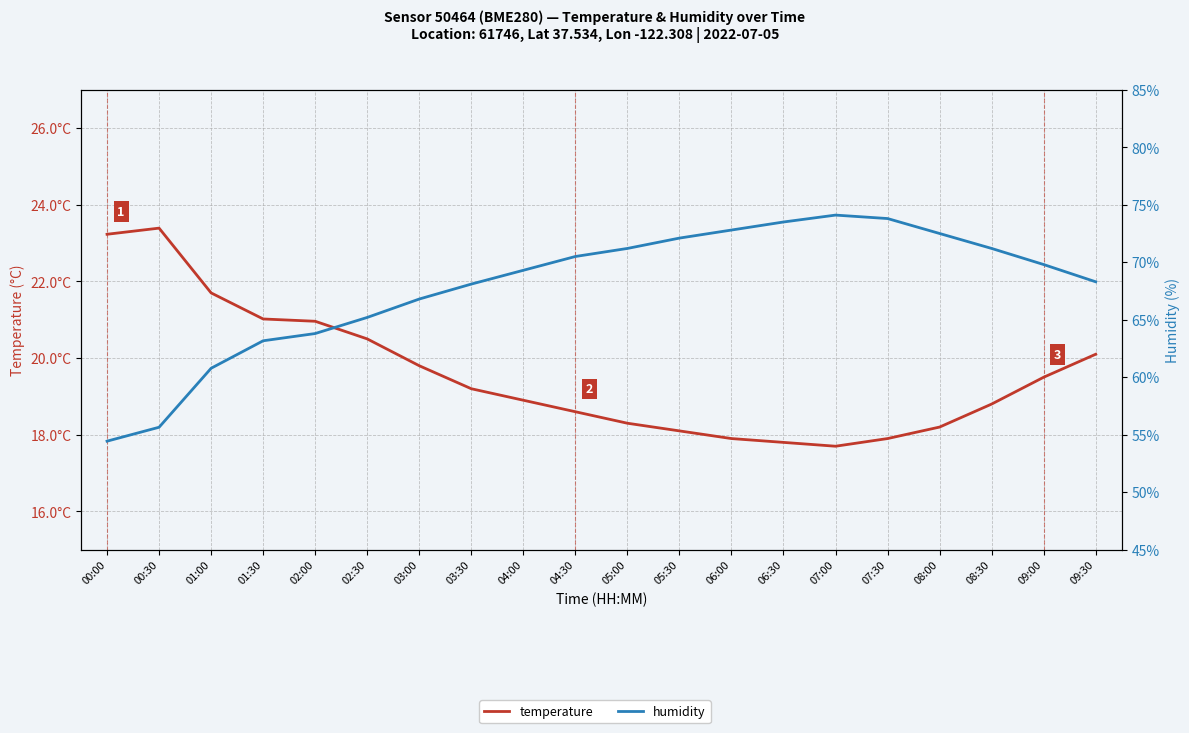

What is the spread (max minus min) of values at 04:00?

50.4